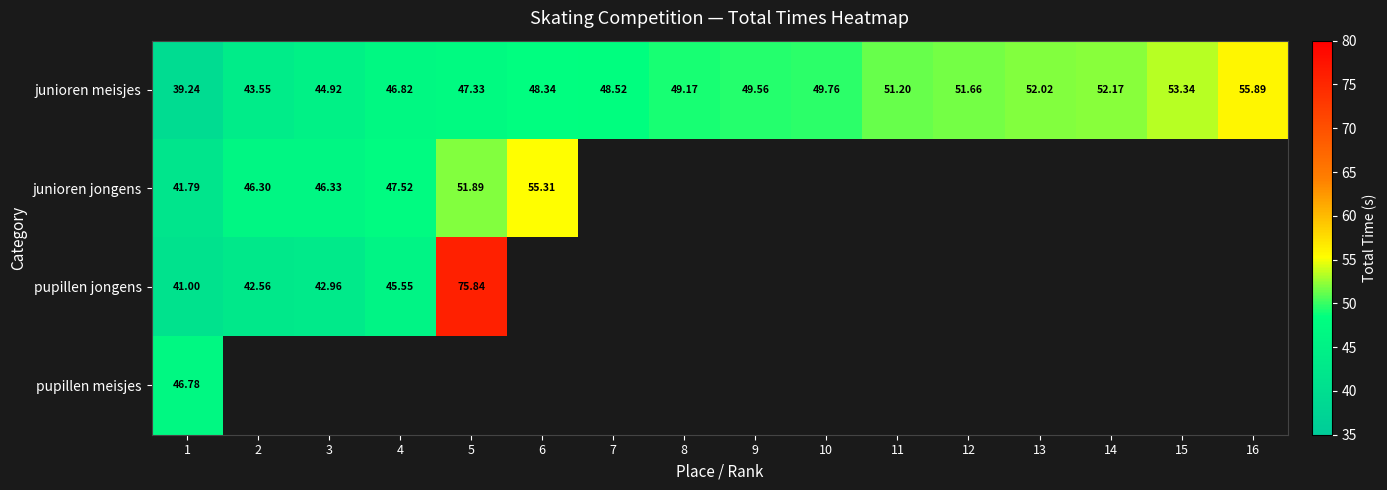

How many distinct data groups are displayed?

4